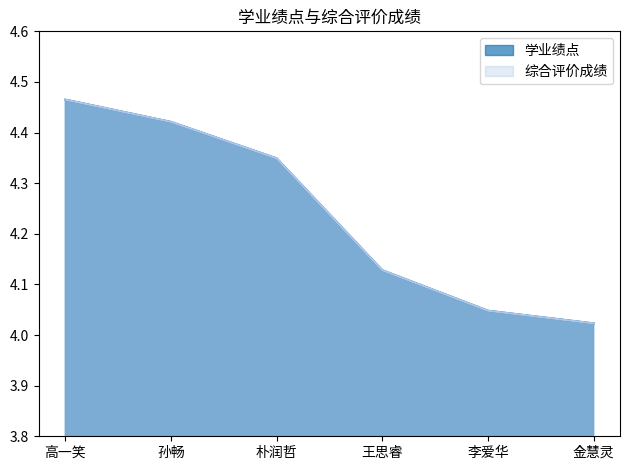

What value does the 综合评价成绩 series have at 孙畅?

4.4